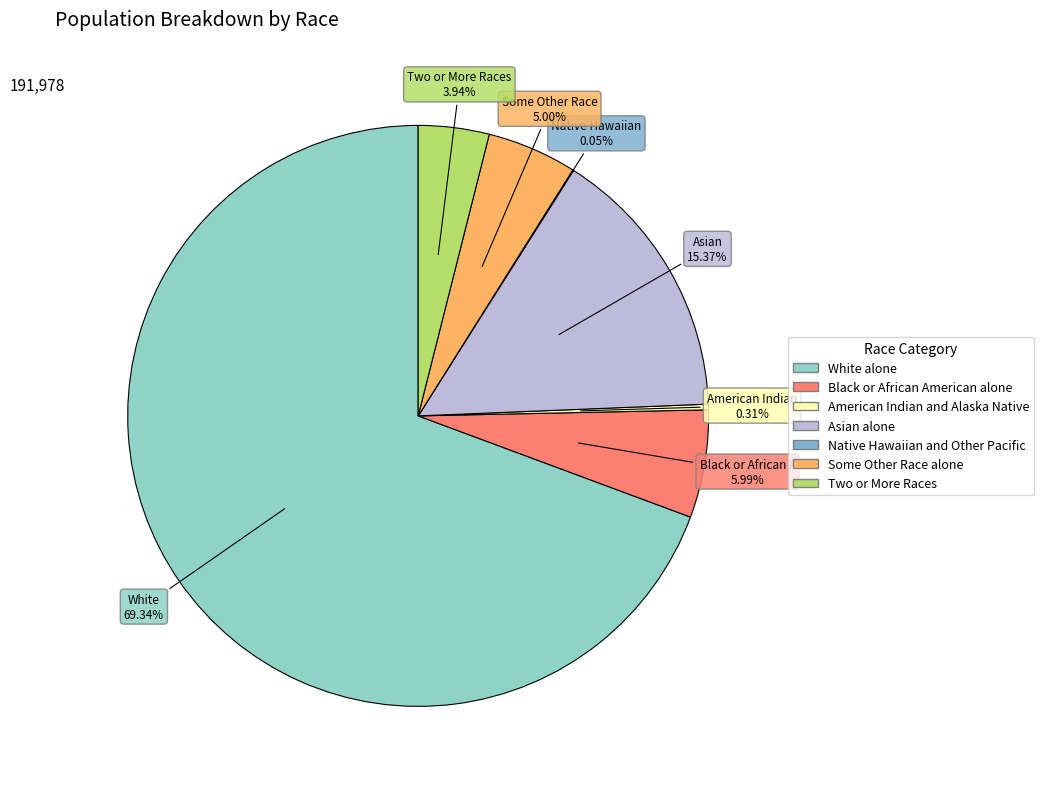

What is the change in value from American Indian and Alaska Native to Native Hawaiian and Other Pacific?

-515